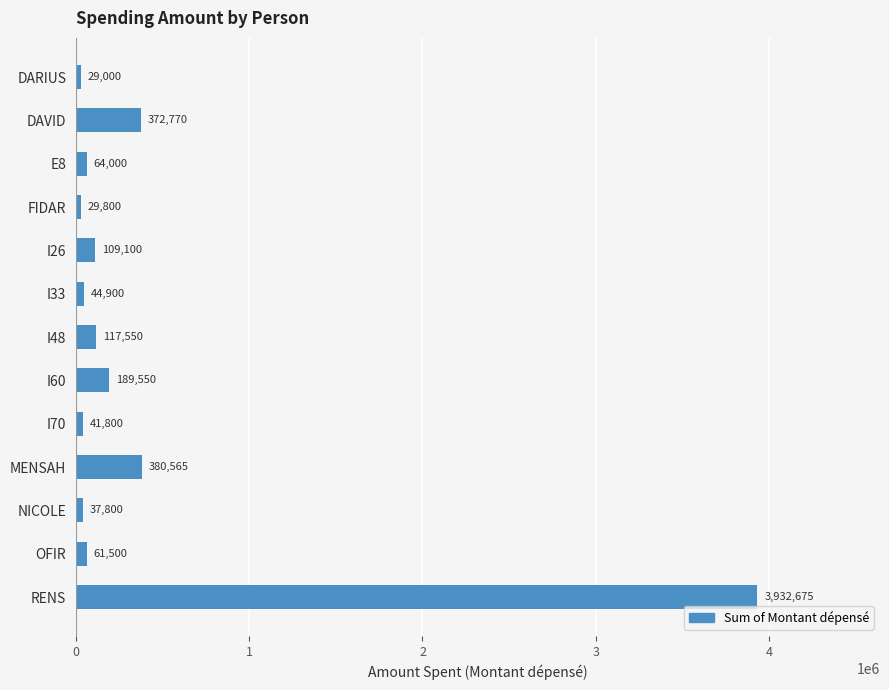

Approximately how many times larger is the value at DAVID compared to I26?

3.4